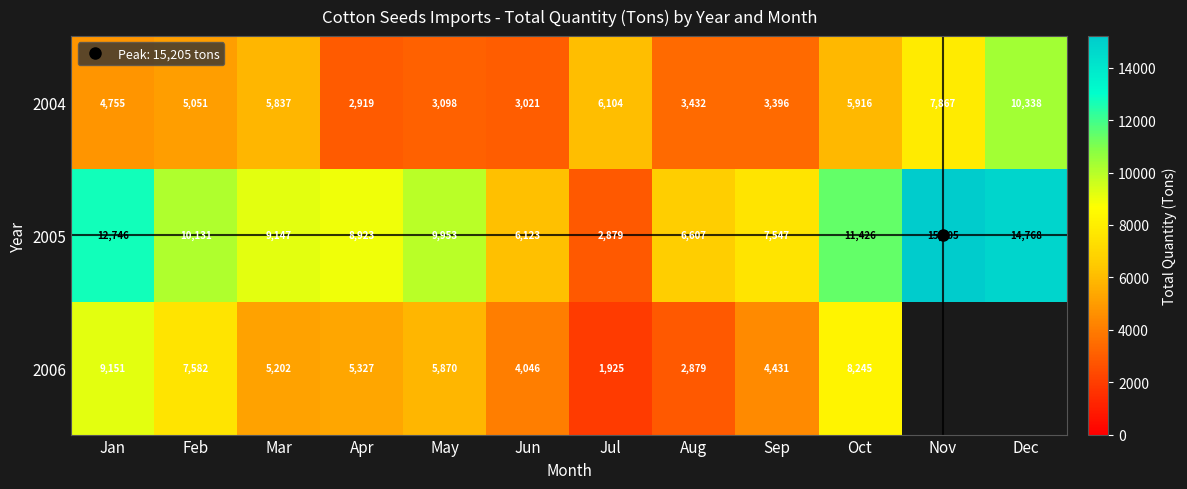

Which series has the largest range (max minus min)?

2005